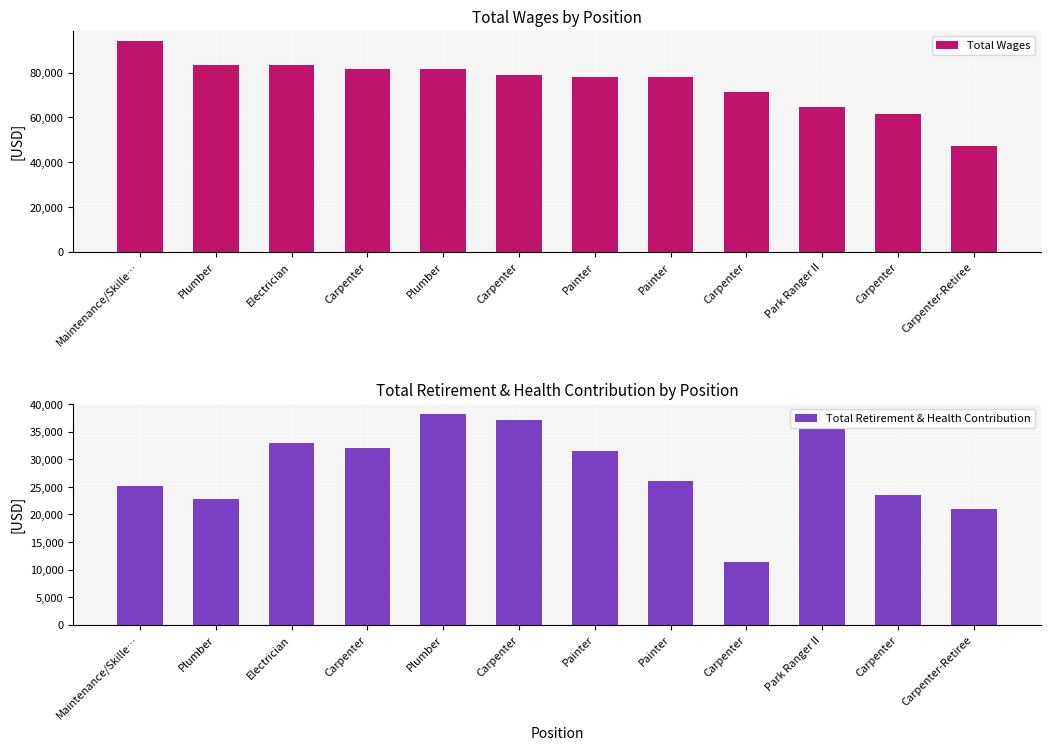

What is the label of the 9th bar from the right?

Carpenter